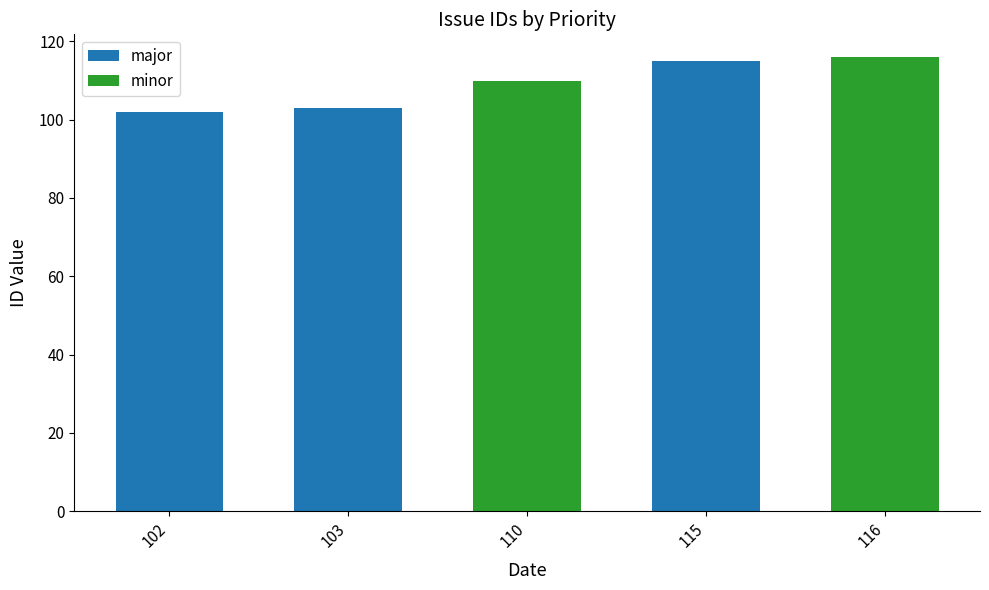

Is it true that major equals 64 at 102?

False